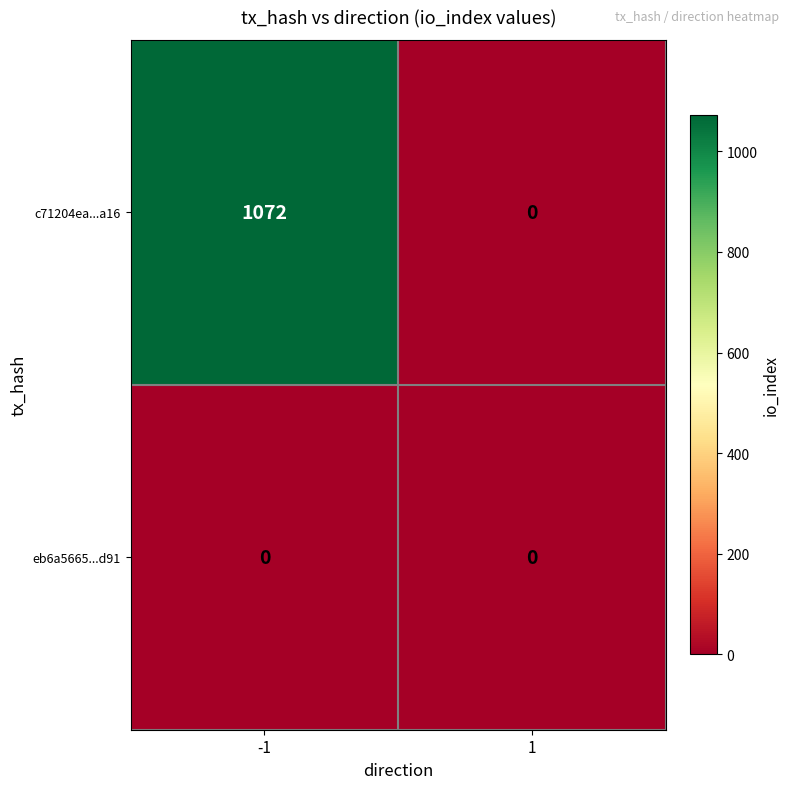

What is the average value of the c71204ea...a16 series?

536